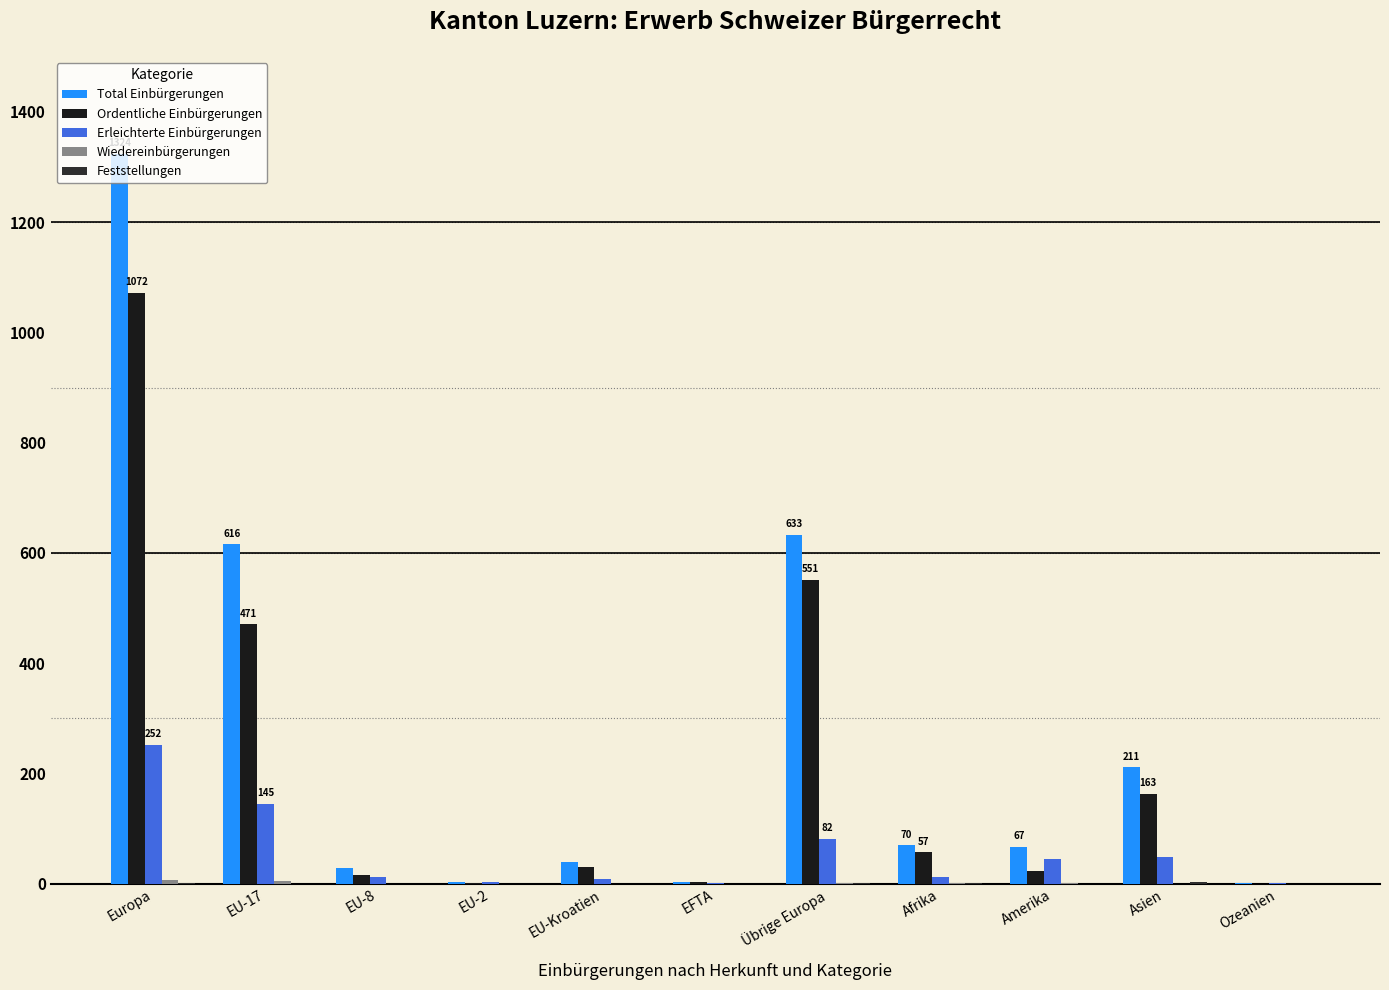

Reading right to left, what are all the values shown in this chart?

Total Einbürgerungen: 2	211	67	70	633	4	39	4	28	616	1324
Ordentliche Einbürgerungen: 0	163	23	57	551	3	30	1	16	471	1072
Erleichterte Einbürgerungen: 2	48	44	13	82	1	9	3	12	145	252
Wiedereinbürgerungen: 0	0	1	1	1	0	0	0	0	5	6
Feststellungen: 0	3	0	2	2	0	0	0	0	0	2